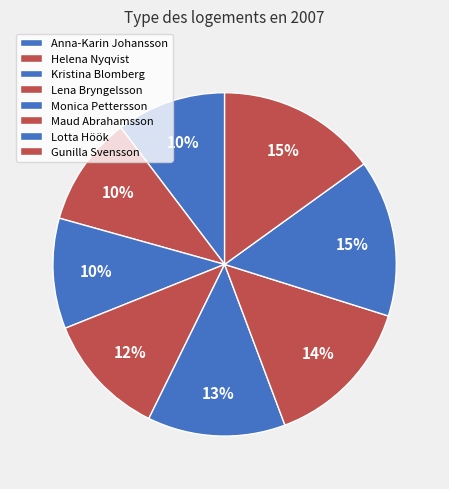

True or false: Helena Nyqvist accounts for 21% of the total.

False